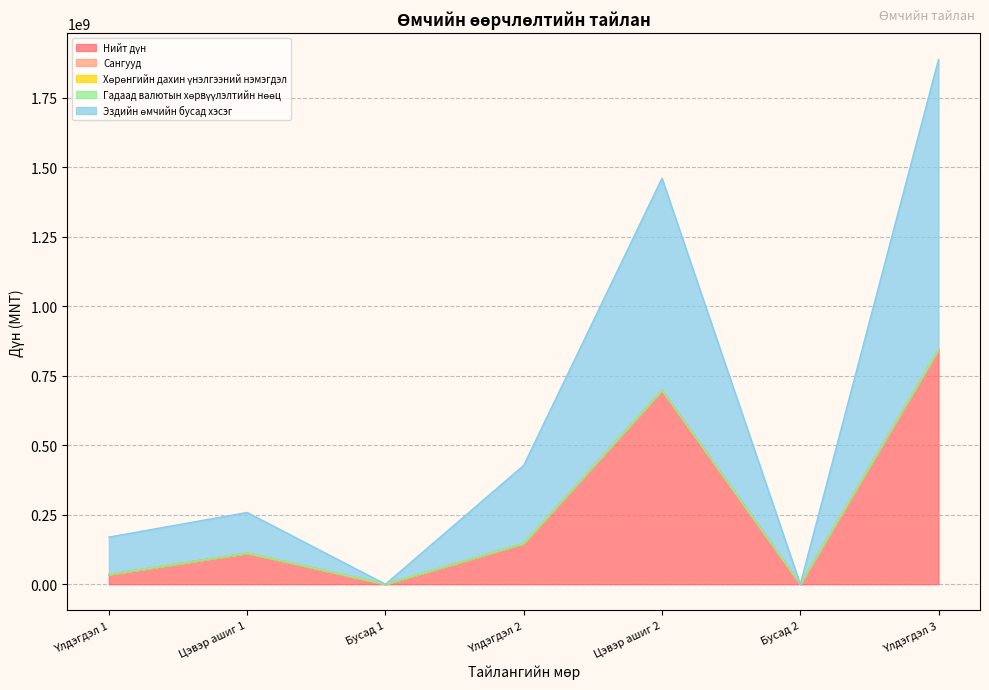

Reading left to right, transcribe all the data shown in this chart.

Нийт дүн: Үлдэгдэл 1=34934063.4	Цэвэр ашиг 1=111791245.6	Бусад 1=0.0	Үлдэгдэл 2=146725309.0	Цэвэр ашиг 2=697744676.6	Бусад 2=0.0	Үлдэгдэл 3=844469985.5
Сангууд: Үлдэгдэл 1=0.0	Цэвэр ашиг 1=0.0	Бусад 1=0.0	Үлдэгдэл 2=0.0	Цэвэр ашиг 2=0.0	Бусад 2=0.0	Үлдэгдэл 3=0.0
Хөрөнгийн дахин үнэлгээний нэмэгдэл: Үлдэгдэл 1=0.0	Цэвэр ашиг 1=0.0	Бусад 1=0.0	Үлдэгдэл 2=0.0	Цэвэр ашиг 2=0.0	Бусад 2=0.0	Үлдэгдэл 3=0.0
Гадаад валютын хөрвүүлэлтийн нөөц: Үлдэгдэл 1=0.0	Цэвэр ашиг 1=0.0	Бусад 1=0.0	Үлдэгдэл 2=0.0	Цэвэр ашиг 2=0.0	Бусад 2=0.0	Үлдэгдэл 3=0.0
Эздийн өмчийн бусад хэсэг: Үлдэгдэл 1=134583337.8	Цэвэр ашиг 1=146328346.9	Бусад 1=0.0	Үлдэгдэл 2=280911684.7	Цэвэр ашиг 2=762866335.3	Бусад 2=0.0	Үлдэгдэл 3=1043778020.0